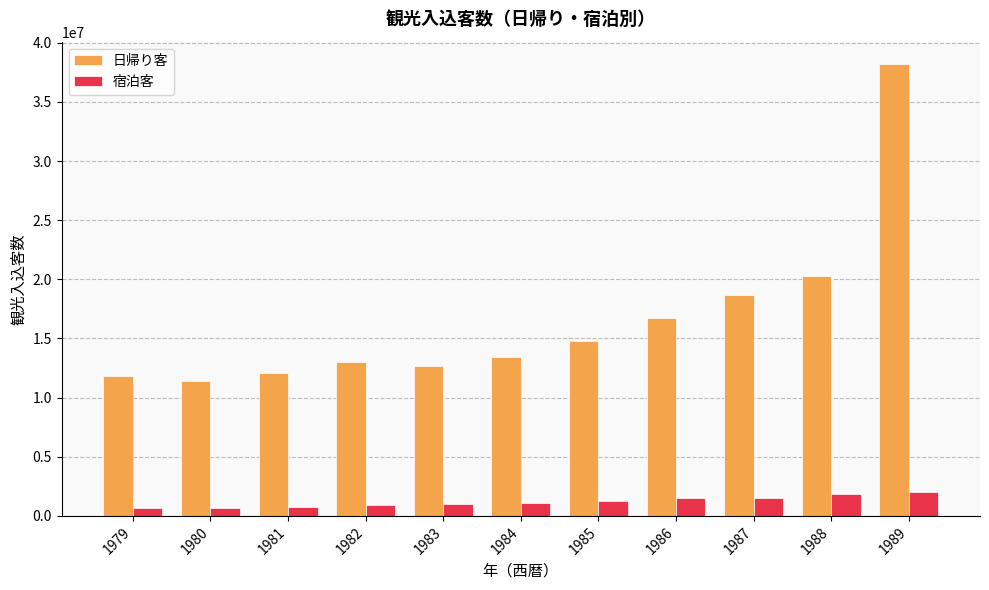

Which category has the highest value in the 日帰り客 series?

1989